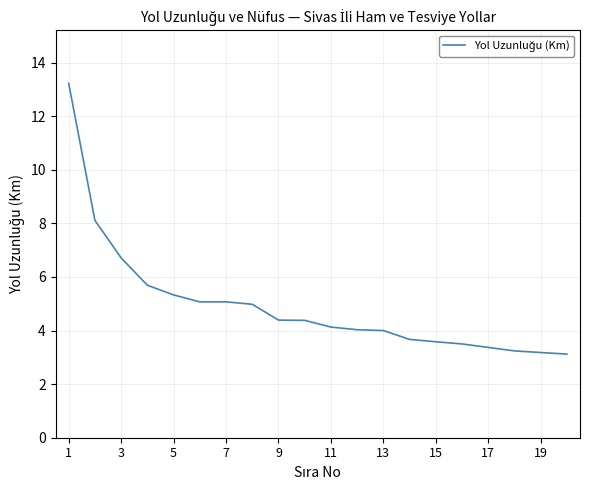

What is the maximum value shown in the chart?

13.2